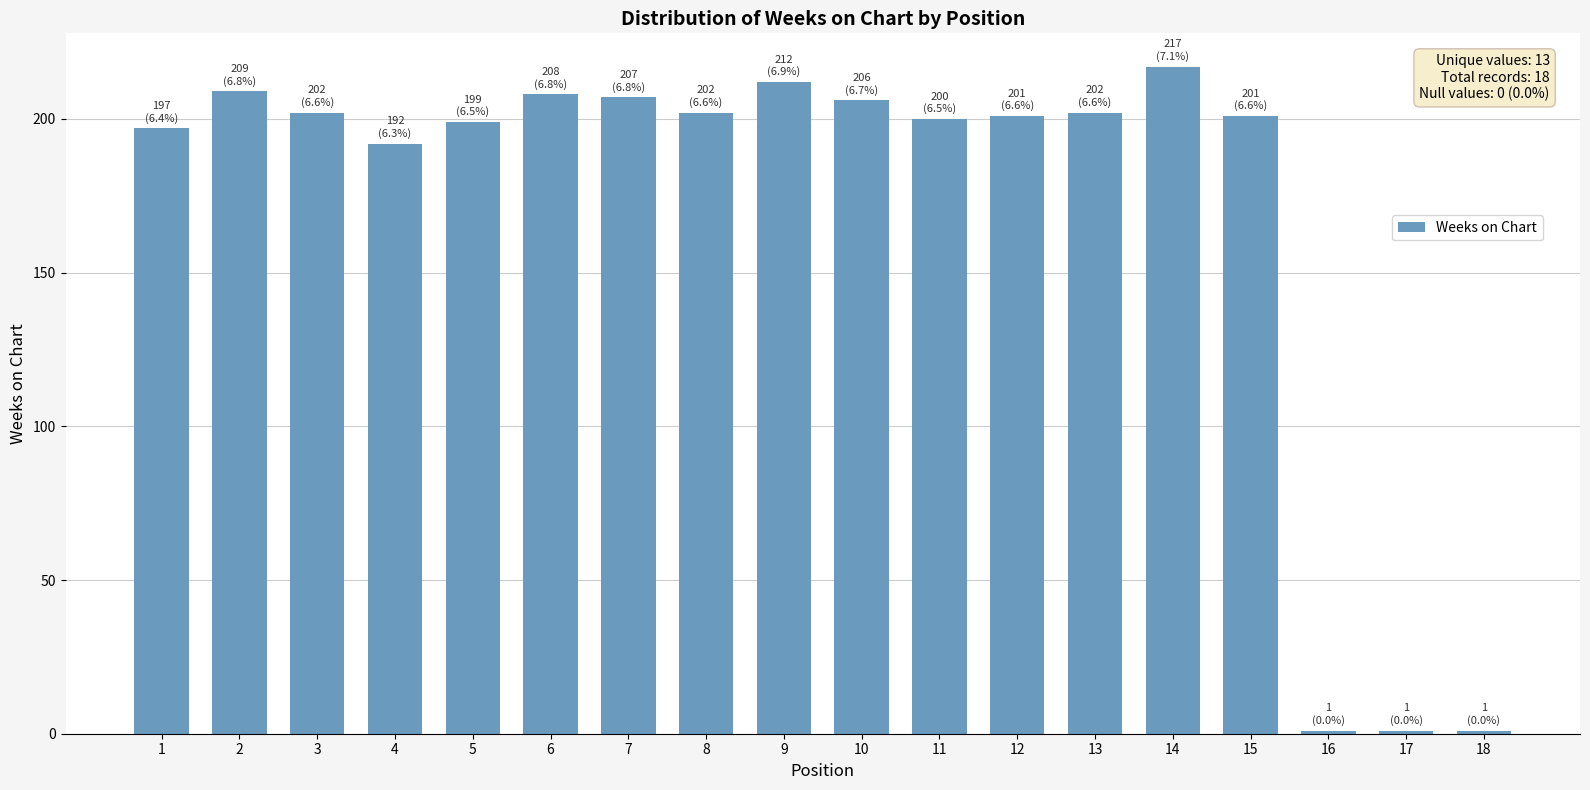

What is the difference between the maximum and minimum values?

216